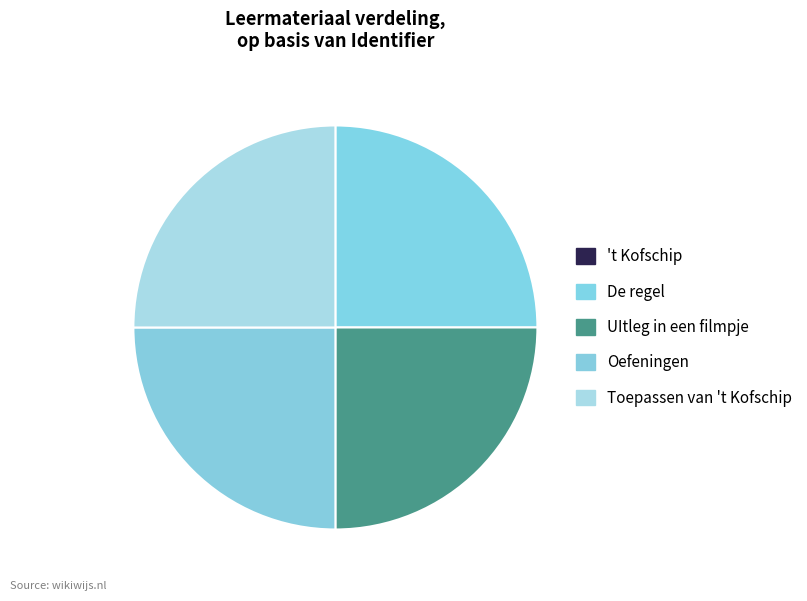

What percentage do 't Kofschip and UItleg in een filmpje together represent?

25.0%